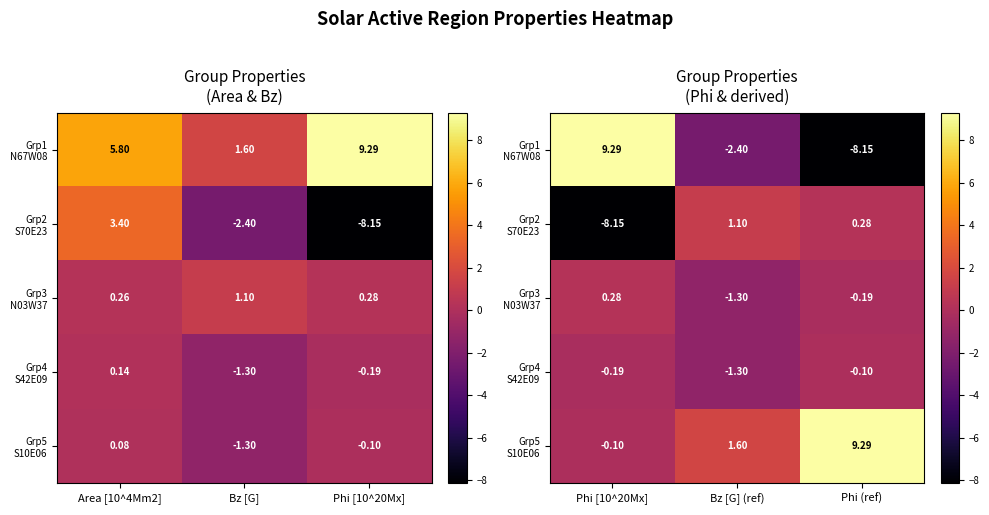

The Grp1 N67W08 series shows -2.4 at Bz [G] (ref). True or false?

True